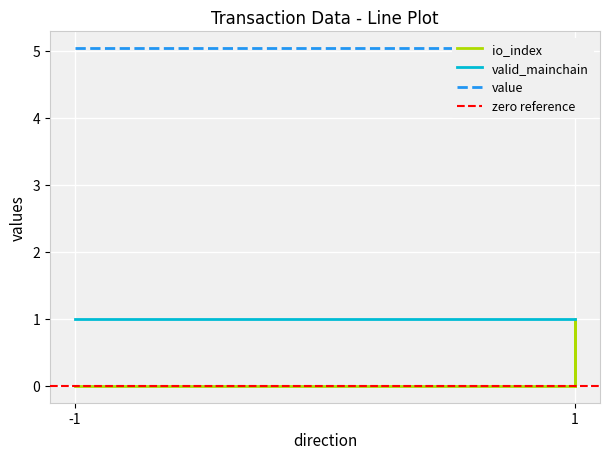

What is the difference between the io_index values at 1 and -1?

1.0